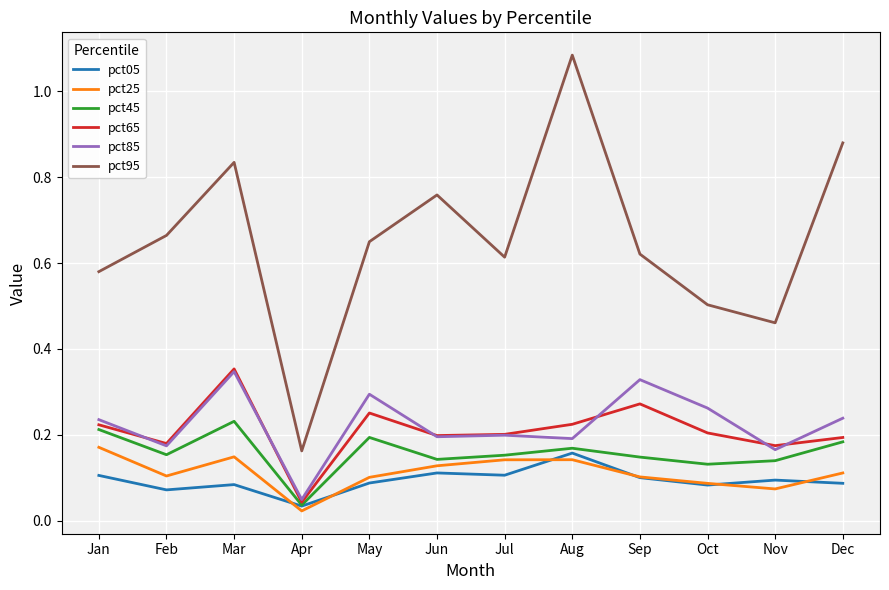

What is the sum of the pct95 values at May and Oct?

1.2